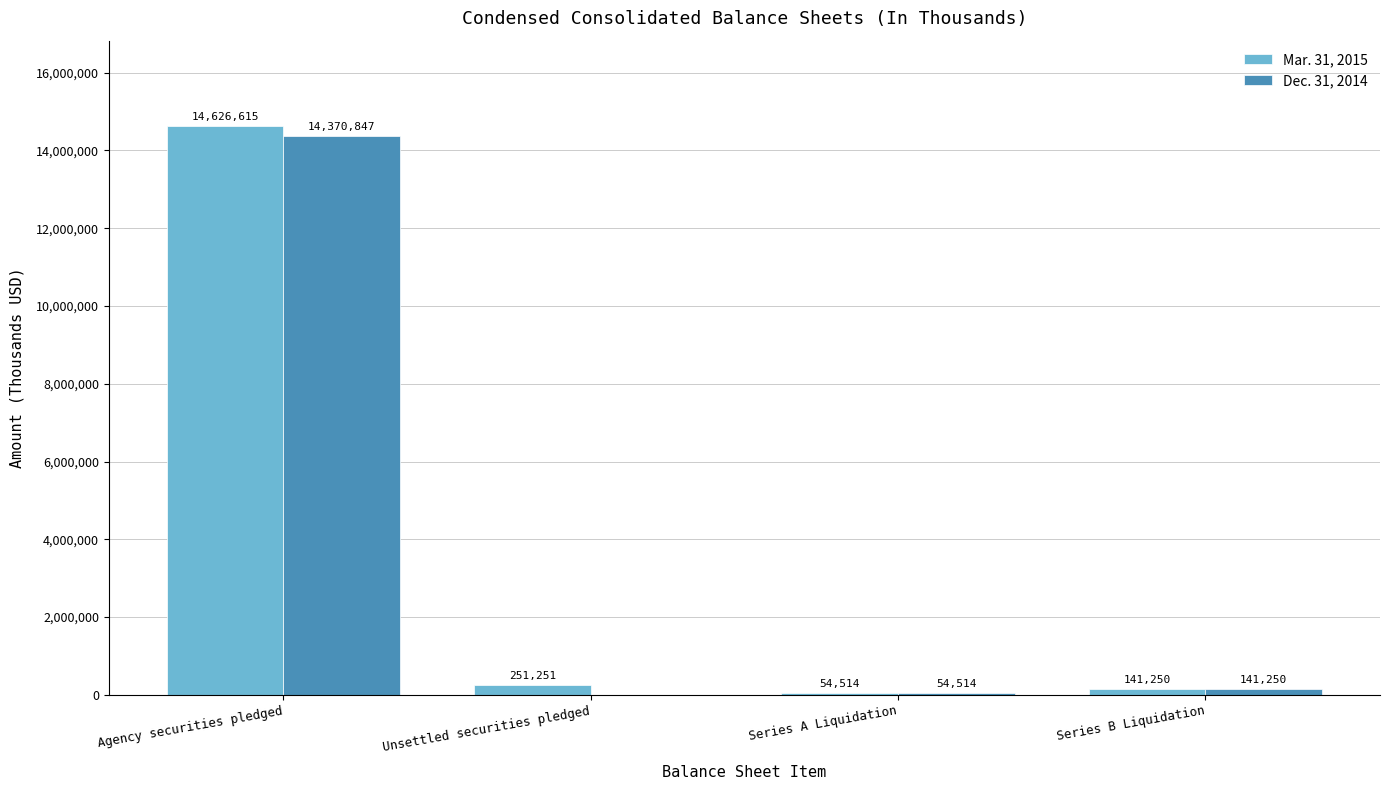

What is the greatest value displayed?

14626615